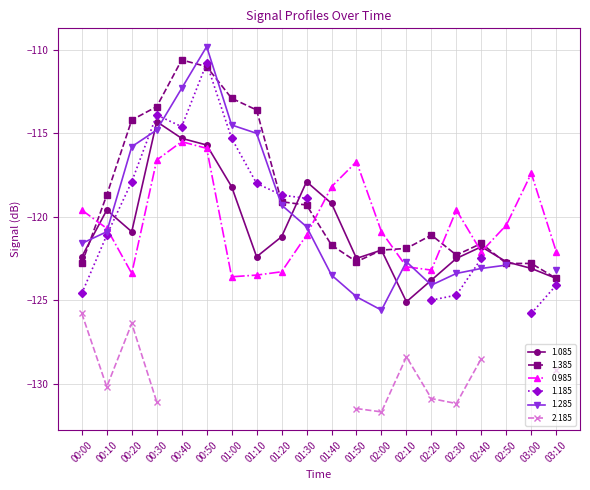

What is the label of the 8th point from the left?

01:10